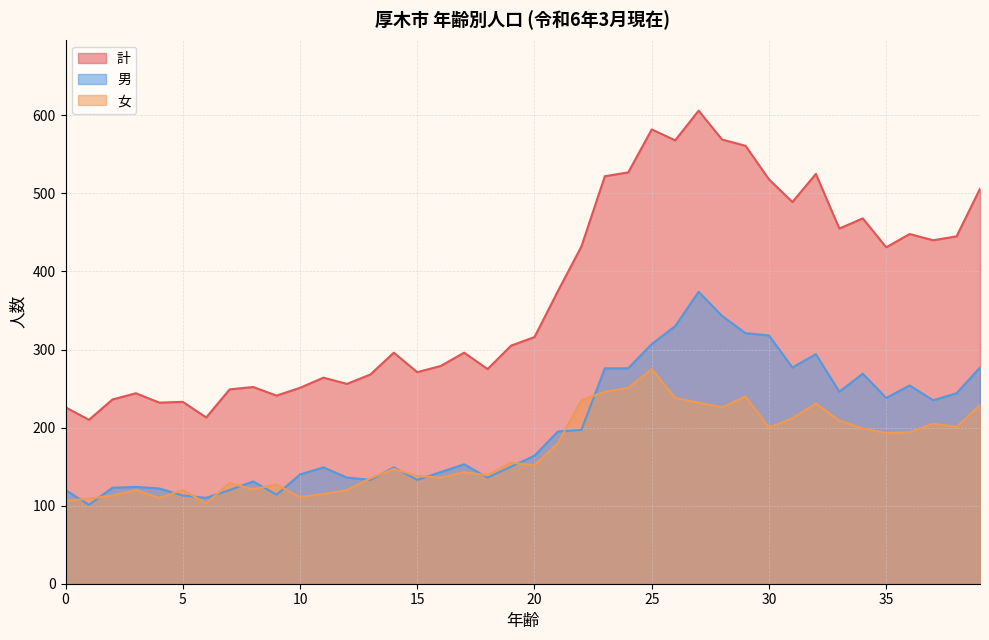

What is the value of the 計 point at the 7th from the left?

213